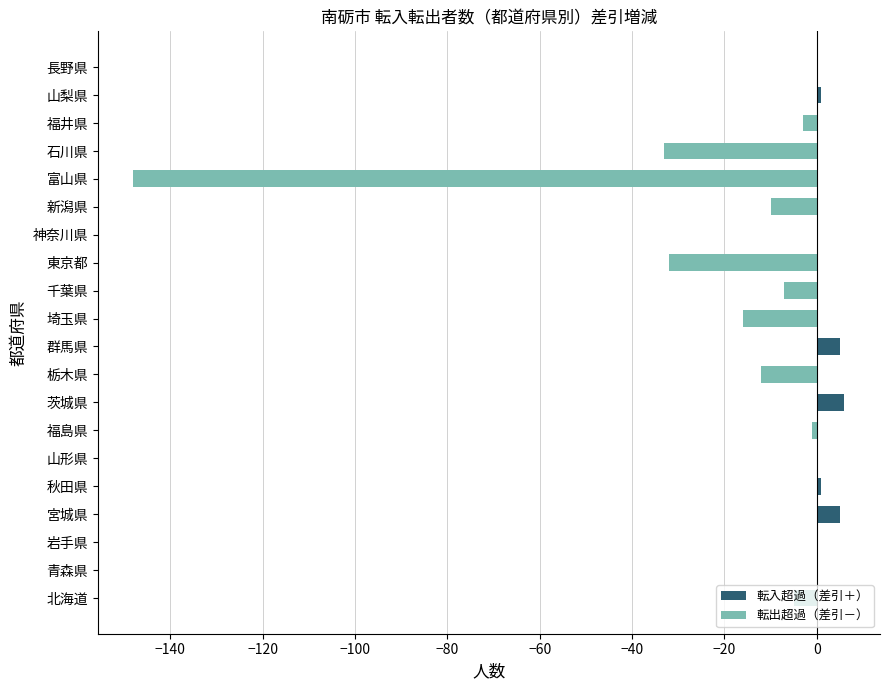

What is the maximum value shown in the chart?

6